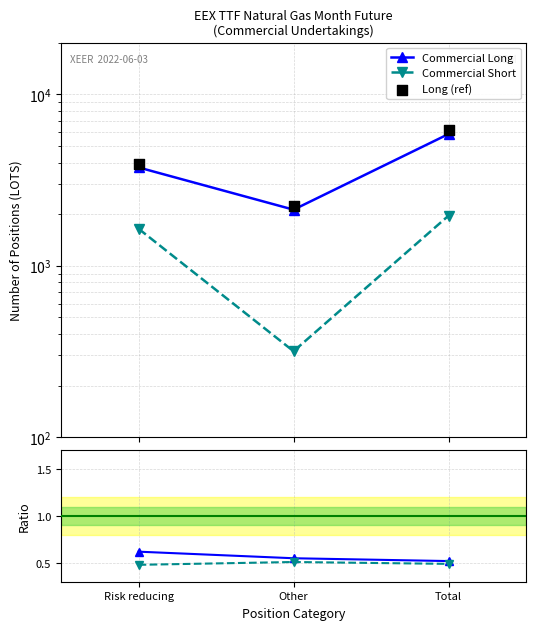

At how many categories does at least one series exceed 5493?

1